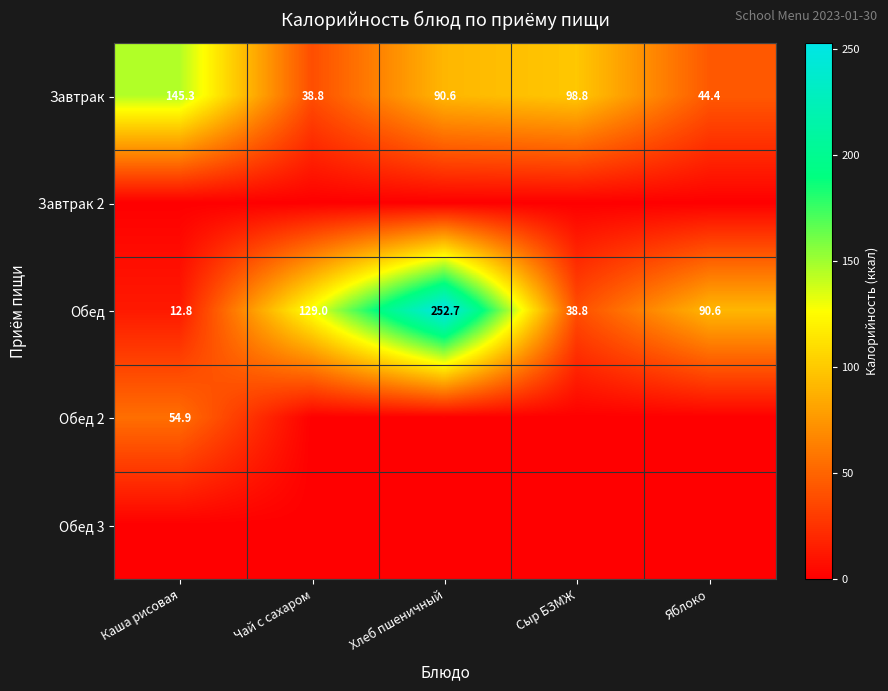

The Обед series shows 17.2 at Каша рисовая. True or false?

False